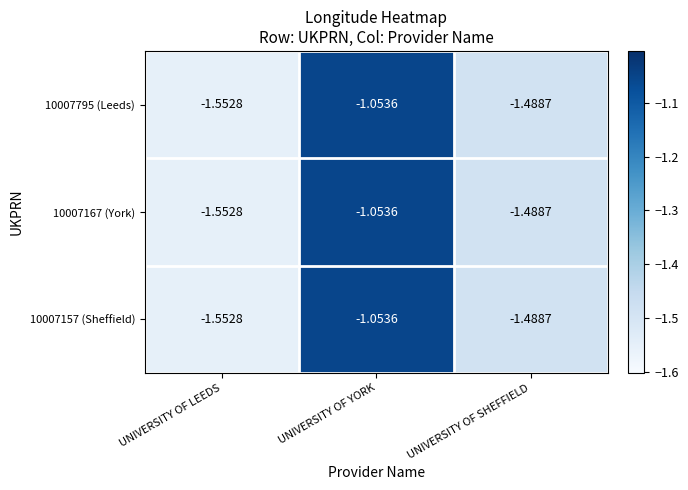

At which label is 10007157 (Sheffield) closest to -1?

UNIVERSITY OF YORK